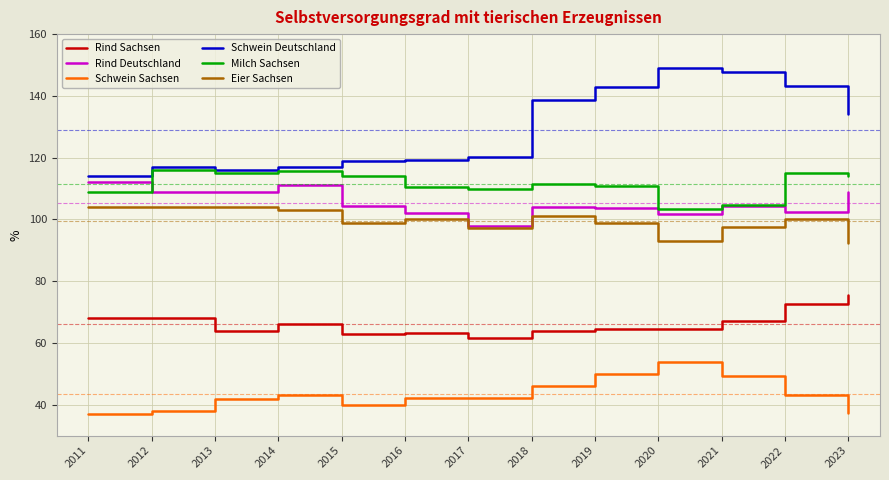

Rank the series at 2023 from lowest to highest value.

Schwein Sachsen, Rind Sachsen, Eier Sachsen, Rind Deutschland, Milch Sachsen, Schwein Deutschland